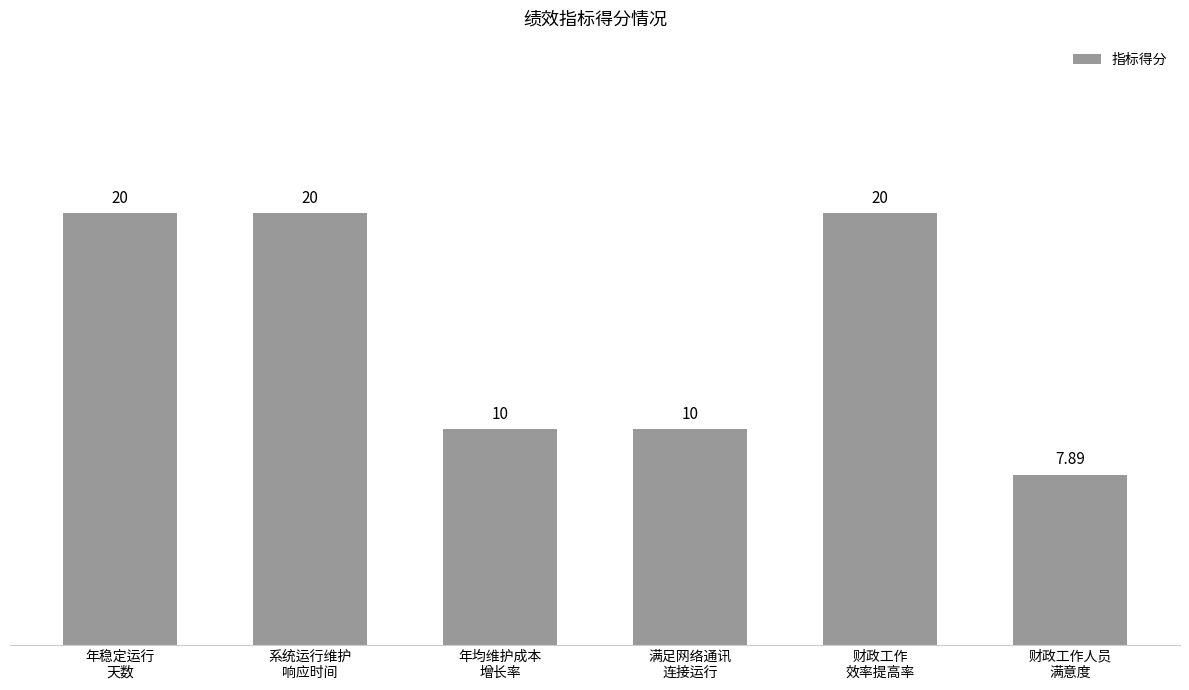

Does the chart contain any negative values?

No